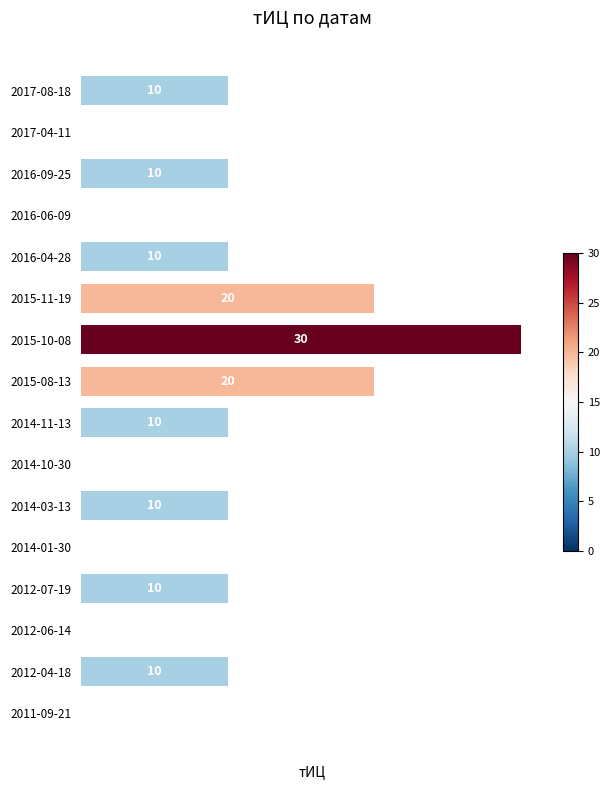

What is the sum of all values?

140